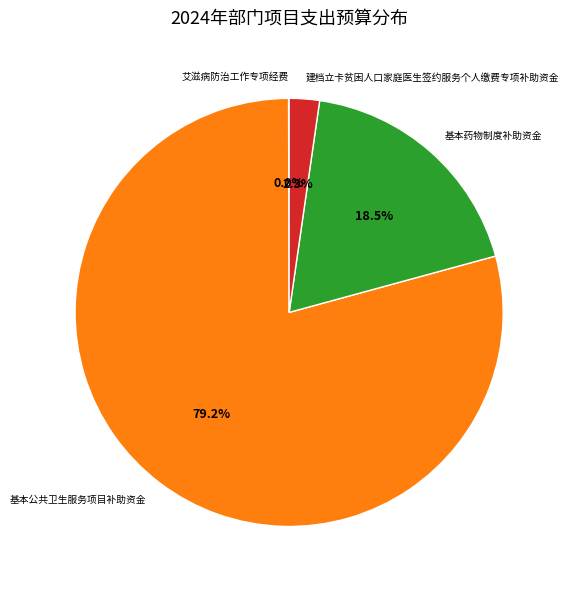

Between 基本公共卫生服务项目补助资金 and 建档立卡贫困人口家庭医生签约服务个人缴费专项补助资金, which is larger?

基本公共卫生服务项目补助资金